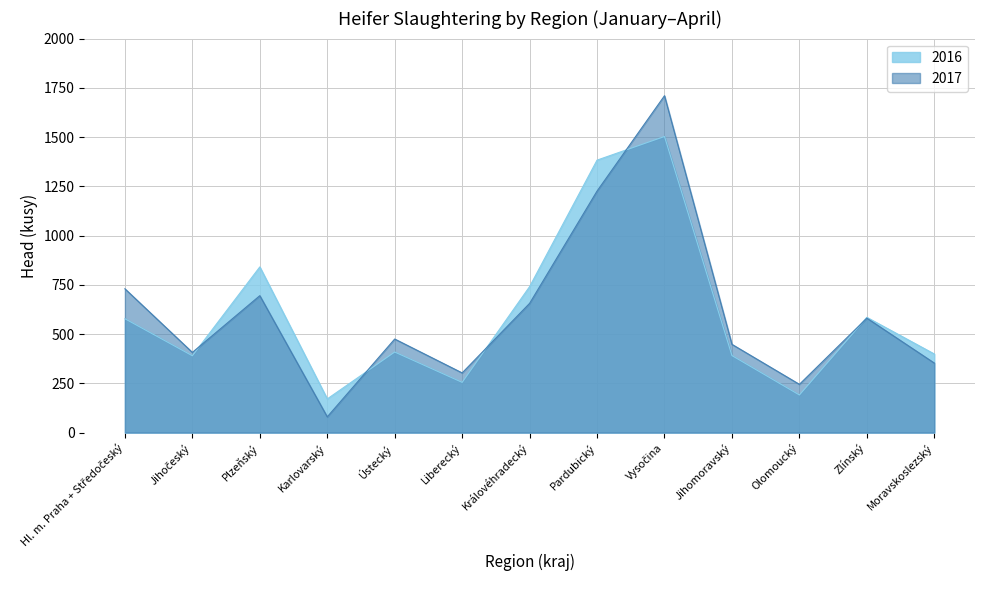

The value of 2017 at Jihomoravský is 448. True or false?

True